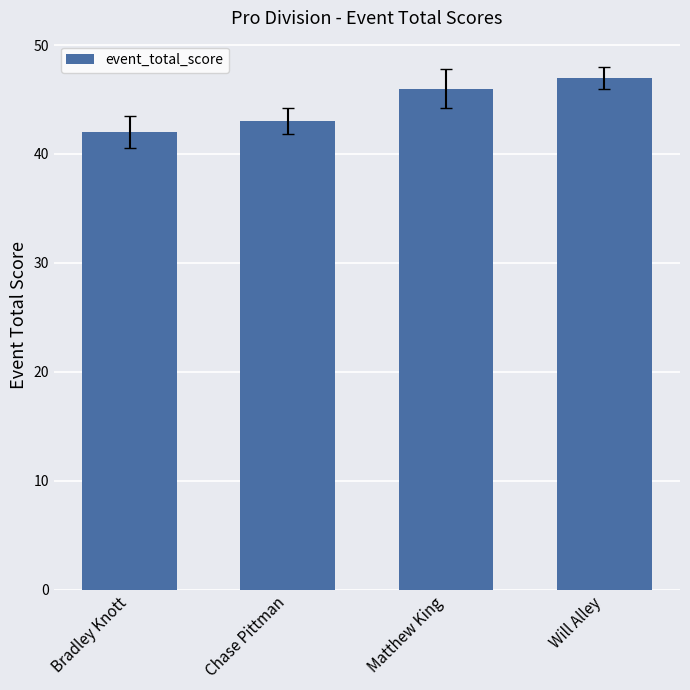

Reading right to left, transcribe all the data shown in this chart.

Will Alley=47	Matthew King=46	Chase Pittman=43	Bradley Knott=42